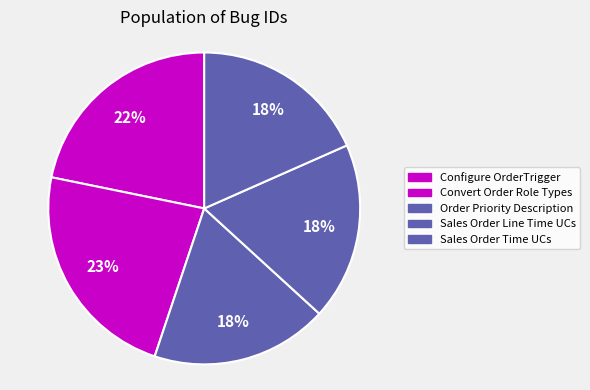

What percentage is the Convert Order Role Types slice, to the nearest percent?

23%